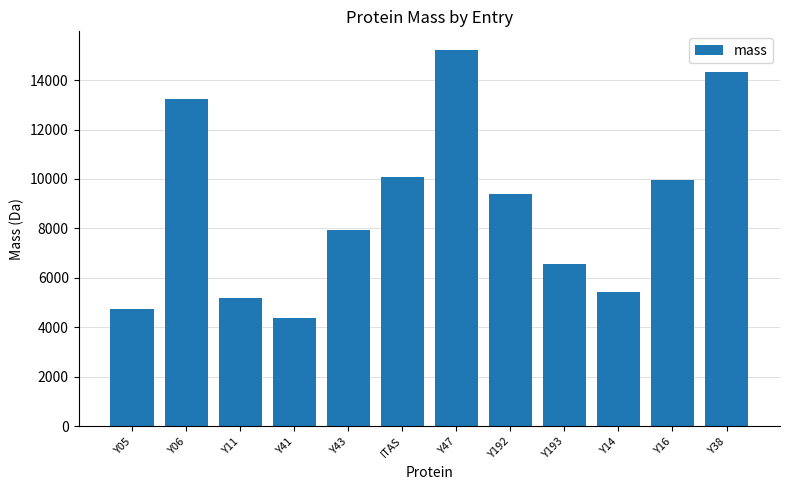

What is the minimum value shown in the chart?

4397.0